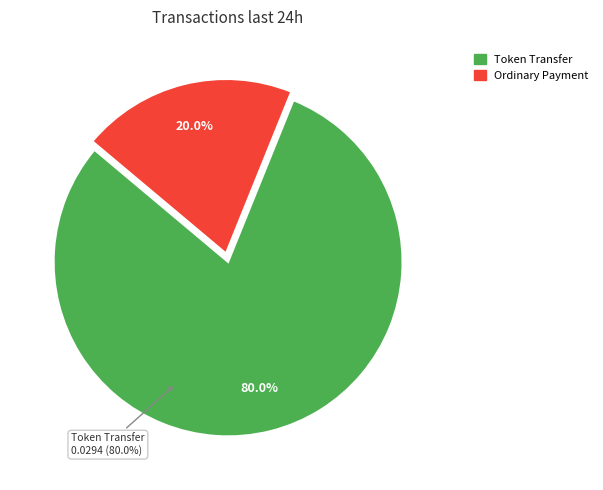

How many slices are in this pie chart?

2